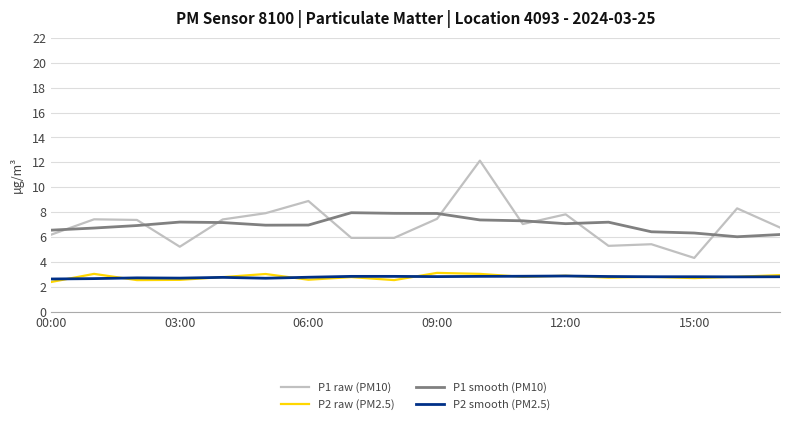

True or false: P2 smooth (PM2.5) and P1 raw (PM10) cross at least once.

False